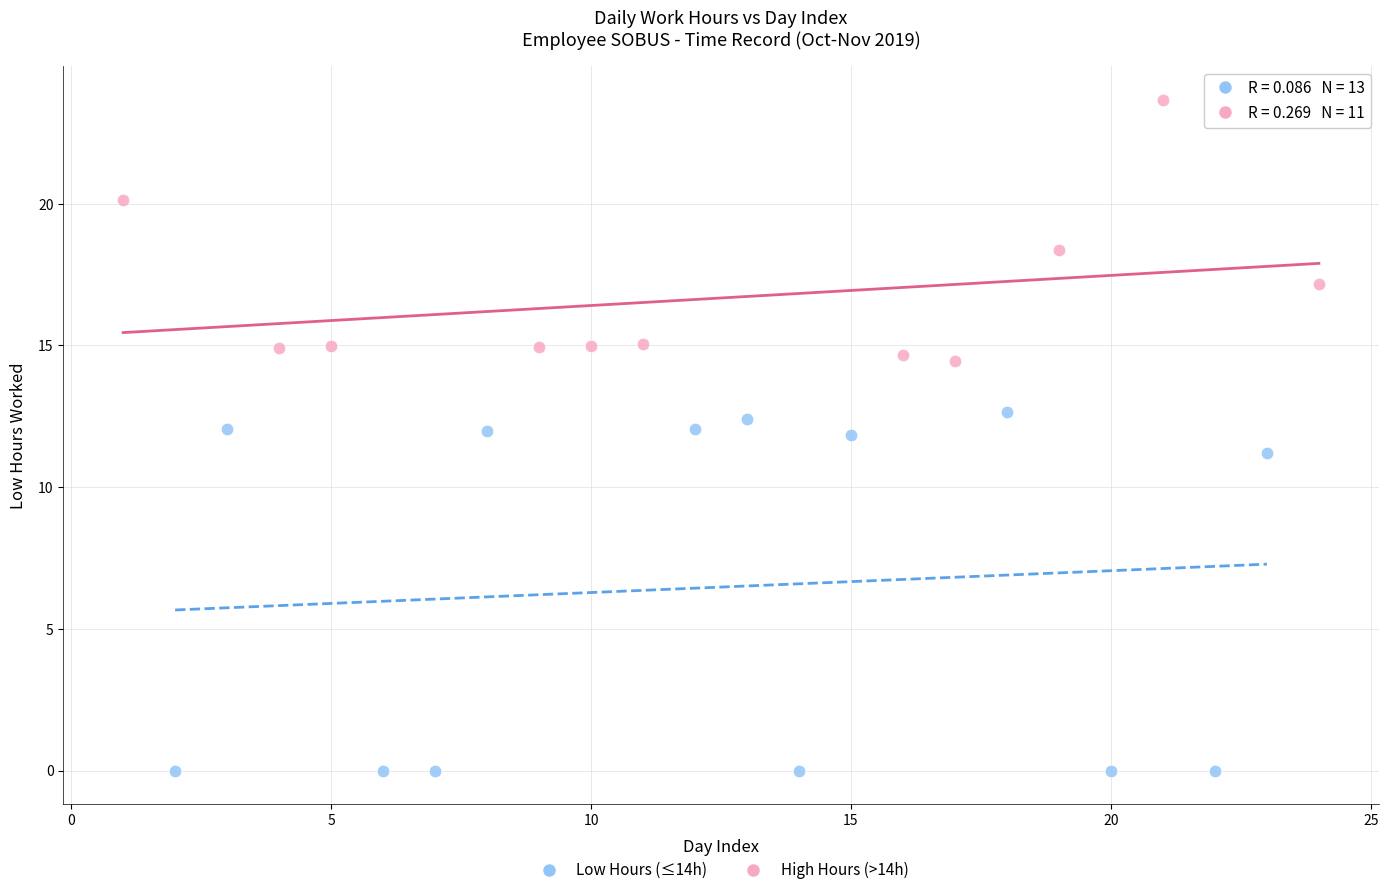

Which series reaches the maximum Y coordinate?

High Hours (>14h)